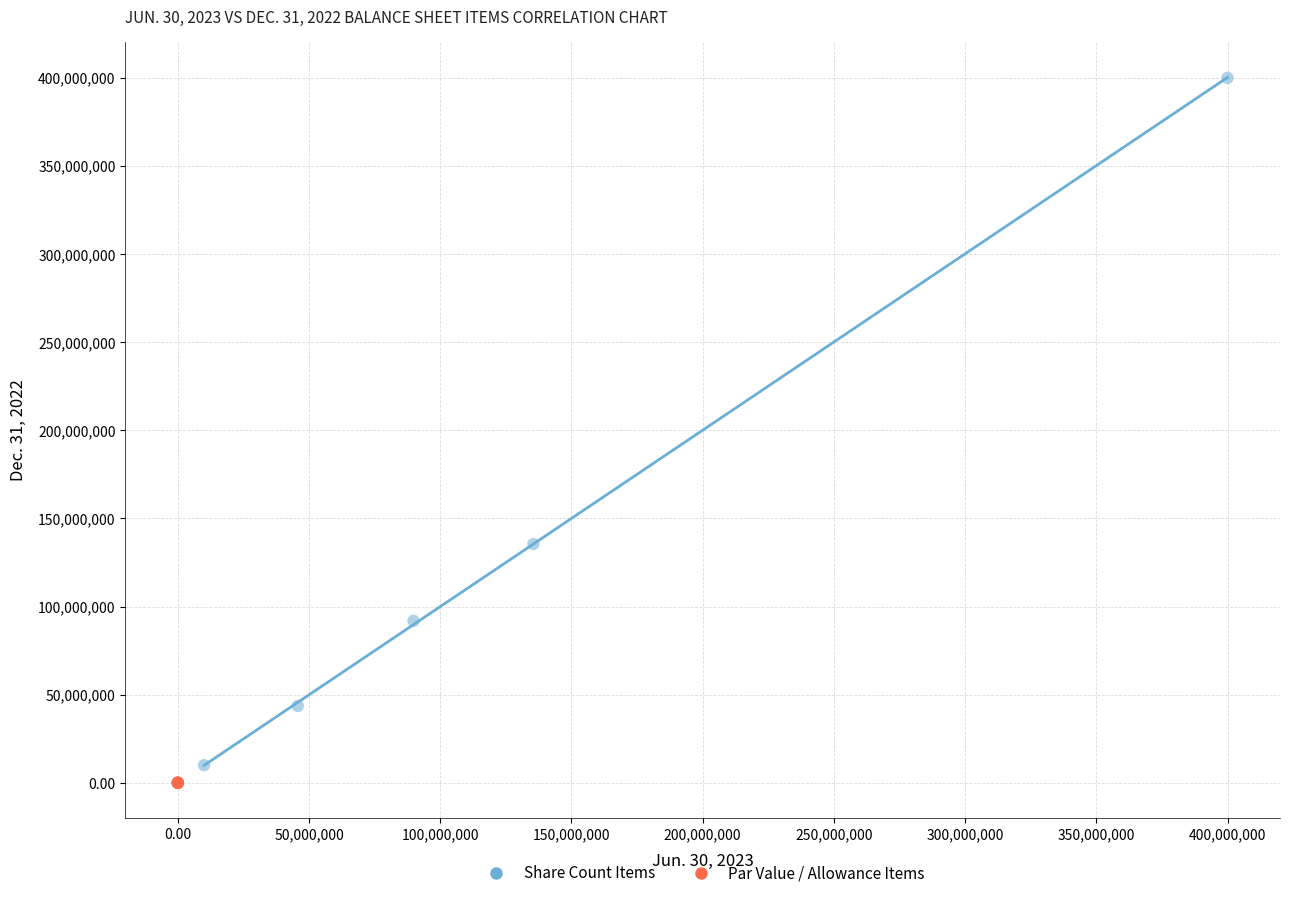

Which series contains the lowest Y value?

Par Value / Allowance Items